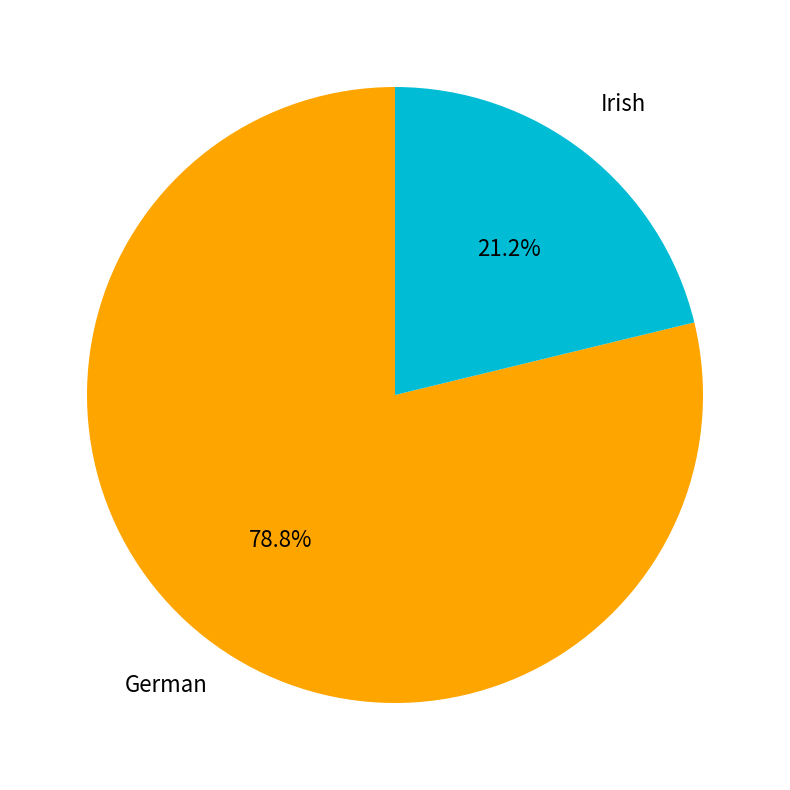

Count the number of slices in the pie.

2